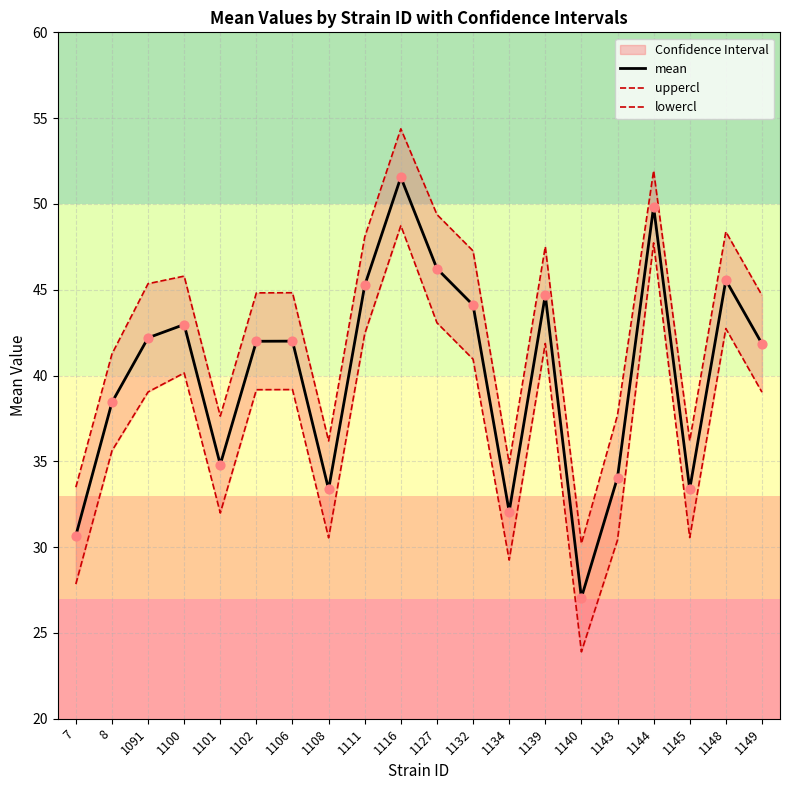

Which series contains the lowest Y value?

lowercl